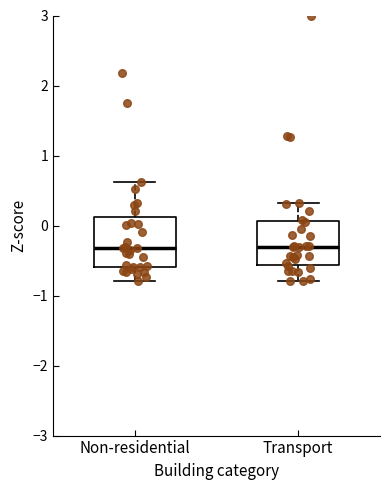

Reading left to right, transcribe this box plot: for each box, give where its median line is, the range the box spans, and where its two whiskers end, as read against the y-axis. The values are not printed on the chart, so give them approximately, as read against the axis.

Non-residential: median -0.3, box -0.6 to 0.1, whiskers -0.8 to 0.6
Transport: median -0.3, box -0.6 to 0.1, whiskers -0.8 to 0.3